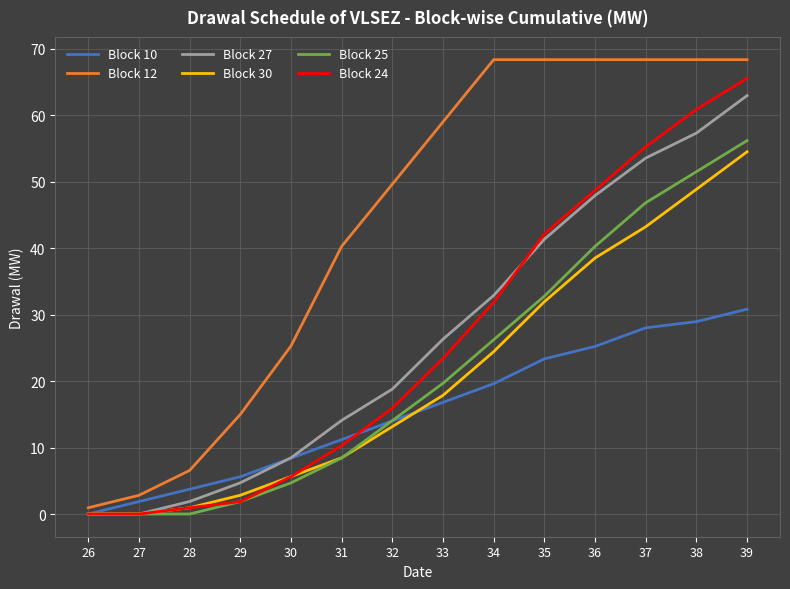

Is it true that Block 27 equals 17.5 at 33?

False